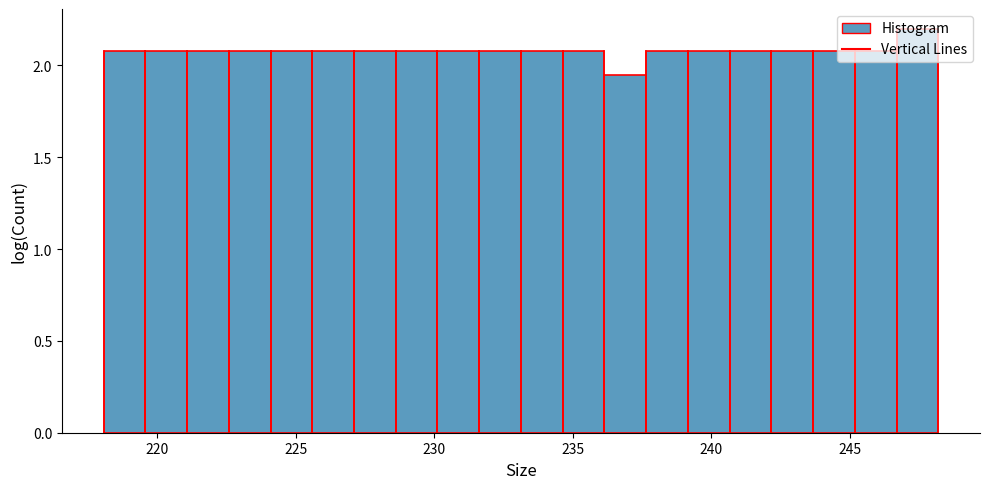

Around what value on the x-axis is the tallest bar? Give the approximate position of its centre, as read against the axis.

247.5